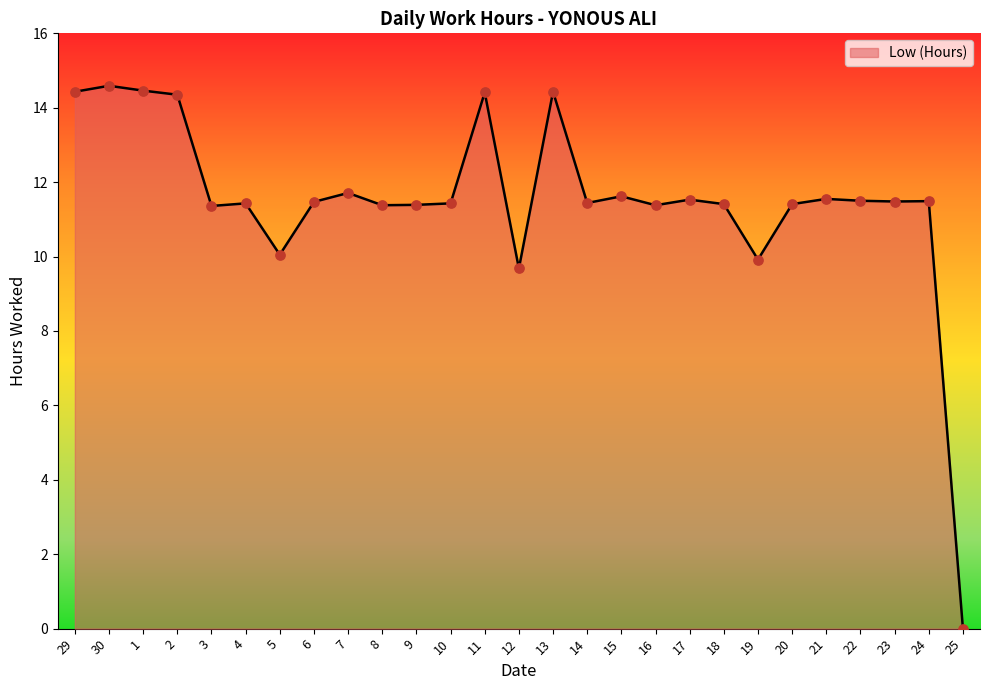

Approximately how many times larger is the value at 23 compared to 30?

0.8